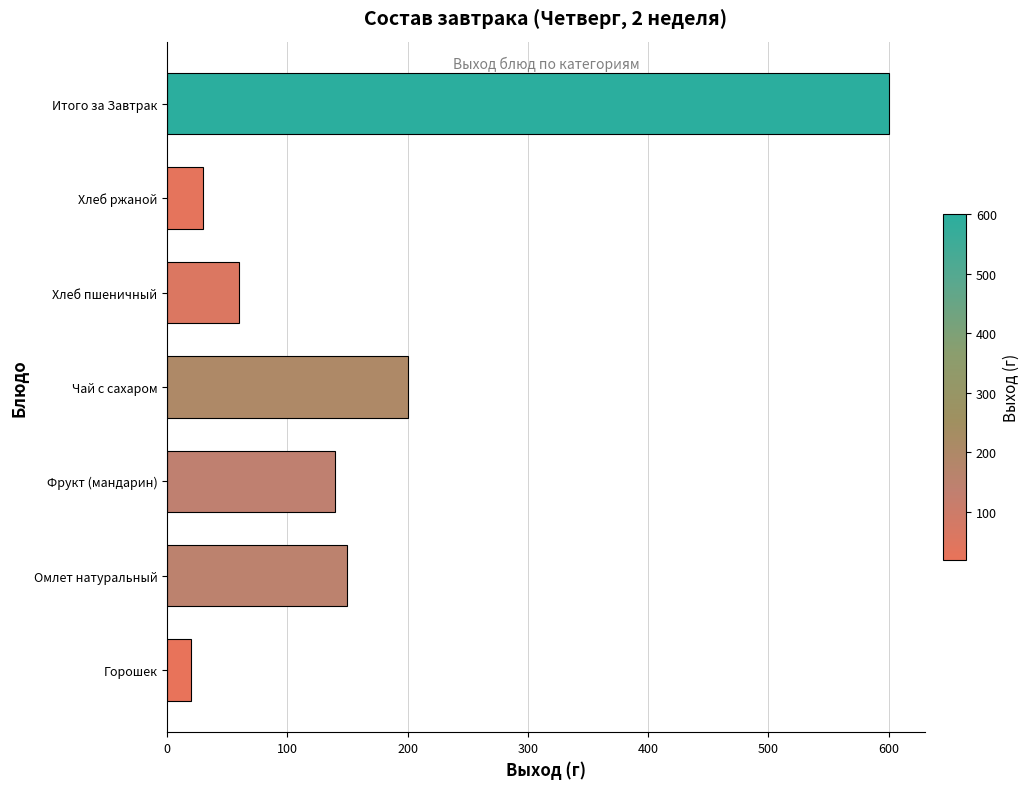

Reading bottom to top, extract all data points from this chart.

20	150	140	200	60	30	600